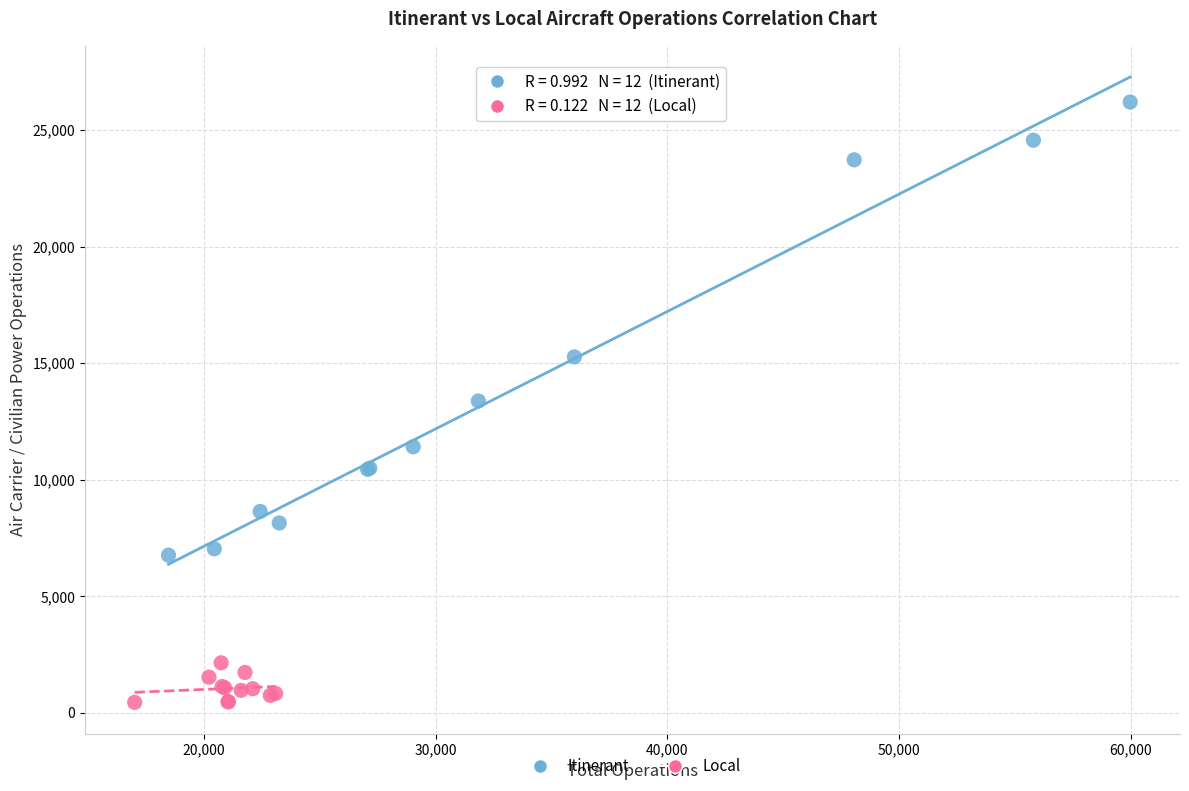

What are all the series names shown in the legend?

Itinerant, Local